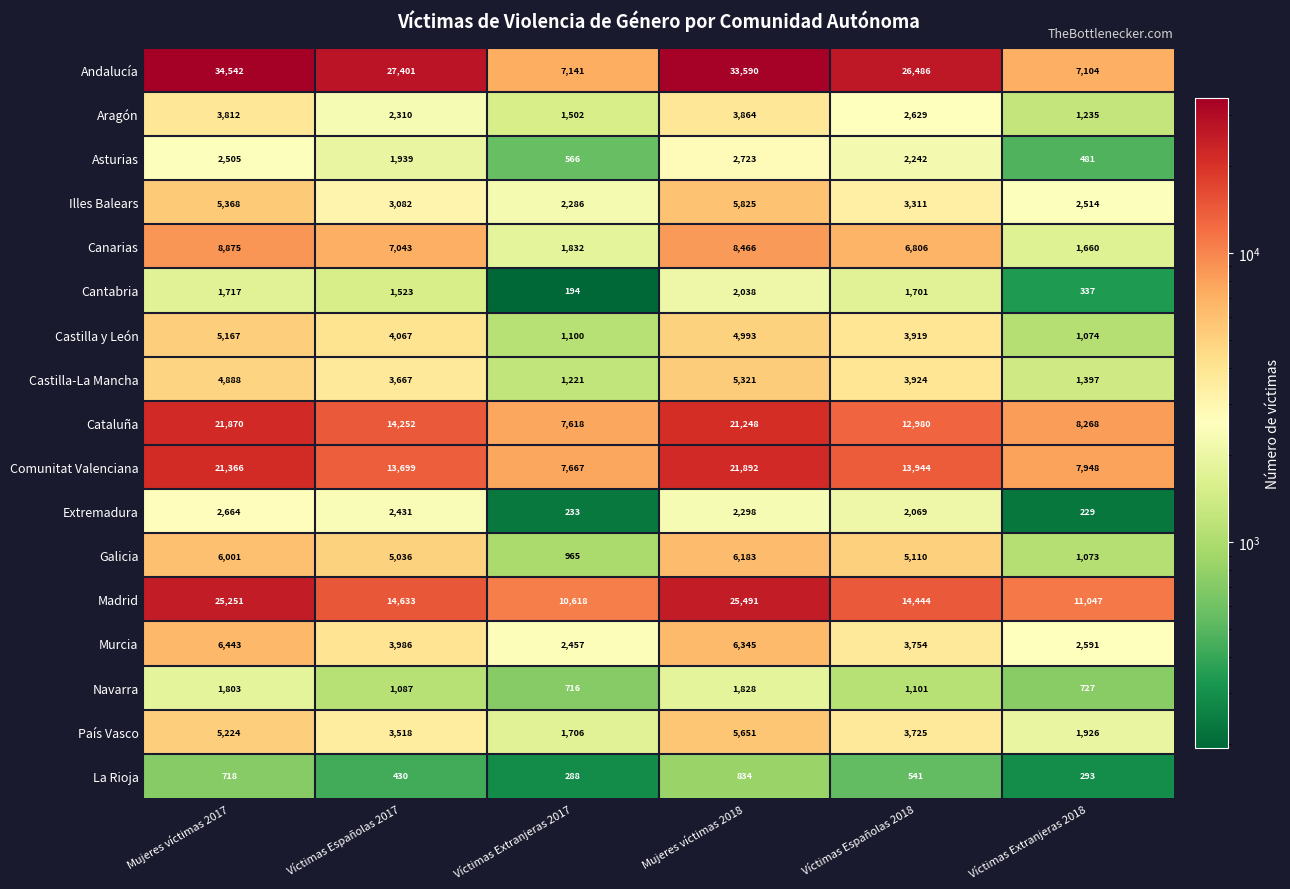

Rank the categories by Castilla y León value from highest to lowest.

Mujeres víctimas 2017, Mujeres víctimas 2018, Víctimas Españolas 2017, Víctimas Españolas 2018, Víctimas Extranjeras 2017, Víctimas Extranjeras 2018